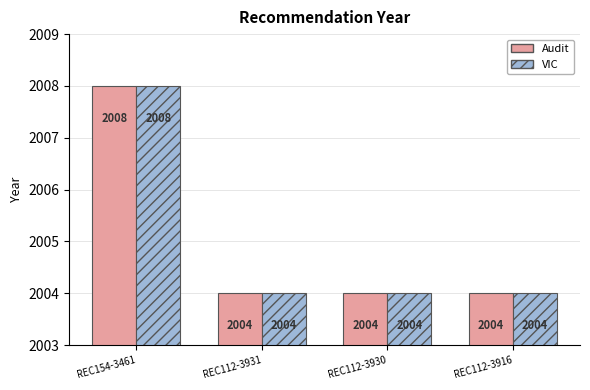

What are all the series names shown in the legend?

Audit, VIC